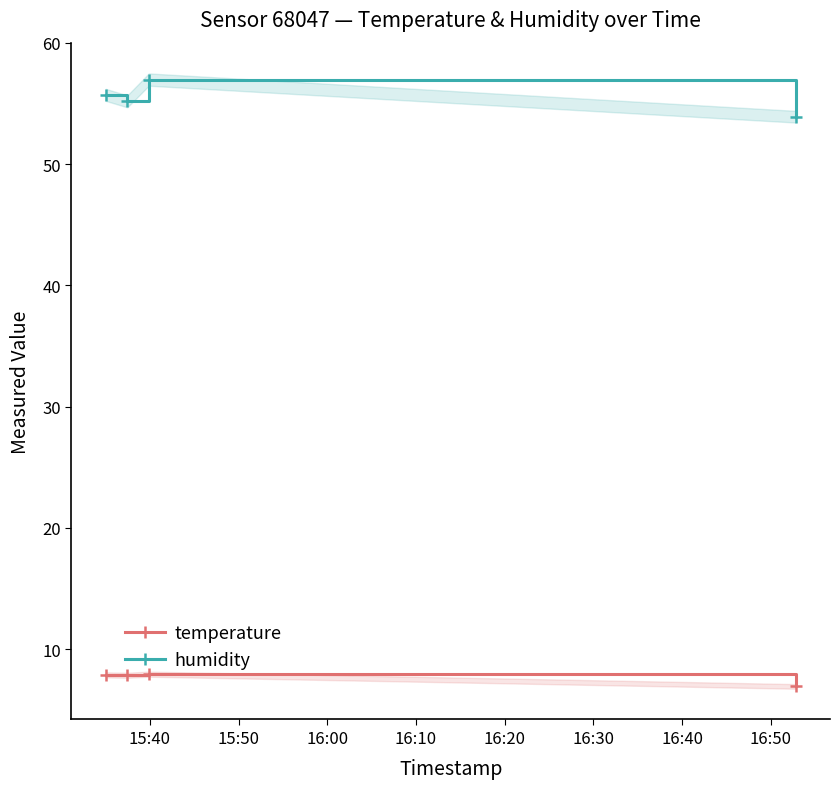

Which series has the widest spread of values?

humidity